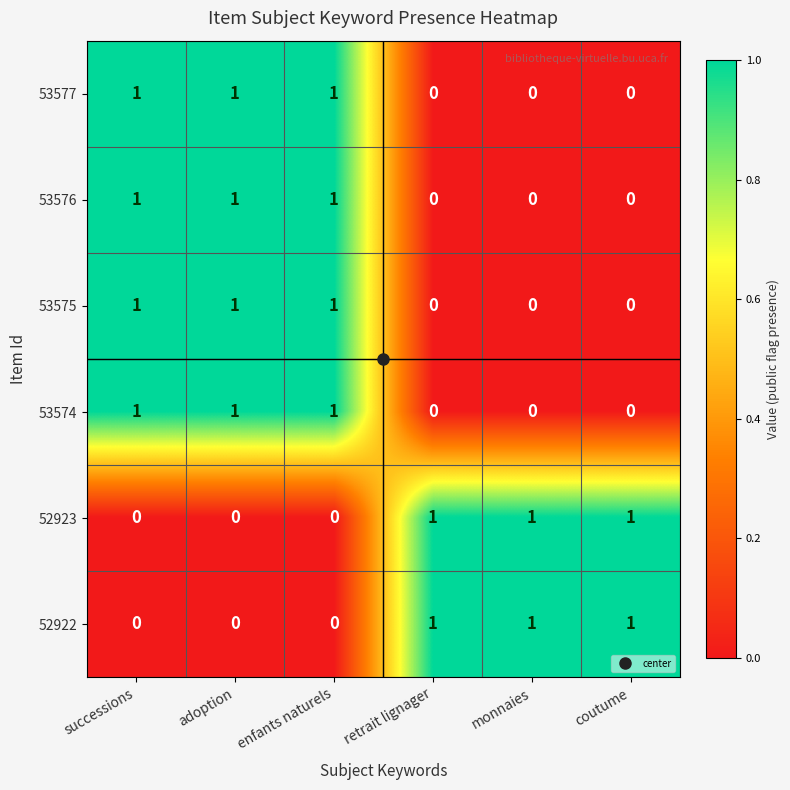

How many positive values does the 53575 series have?

3